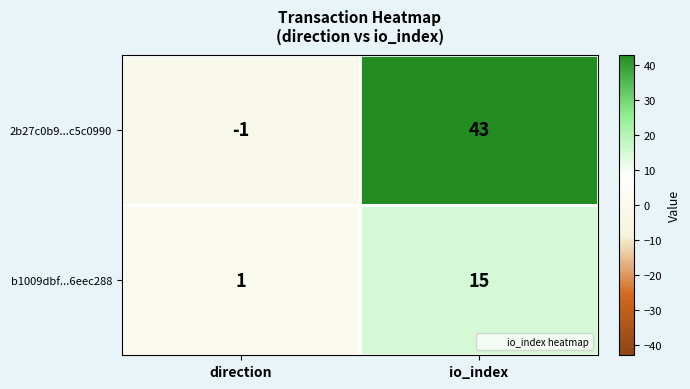

What is the sum of the 2b27c0b9...c5c0990 values at io_index and direction?

42